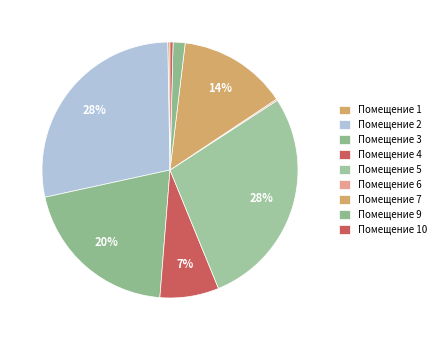

Is there any slice that represents more than half of the pie?

No